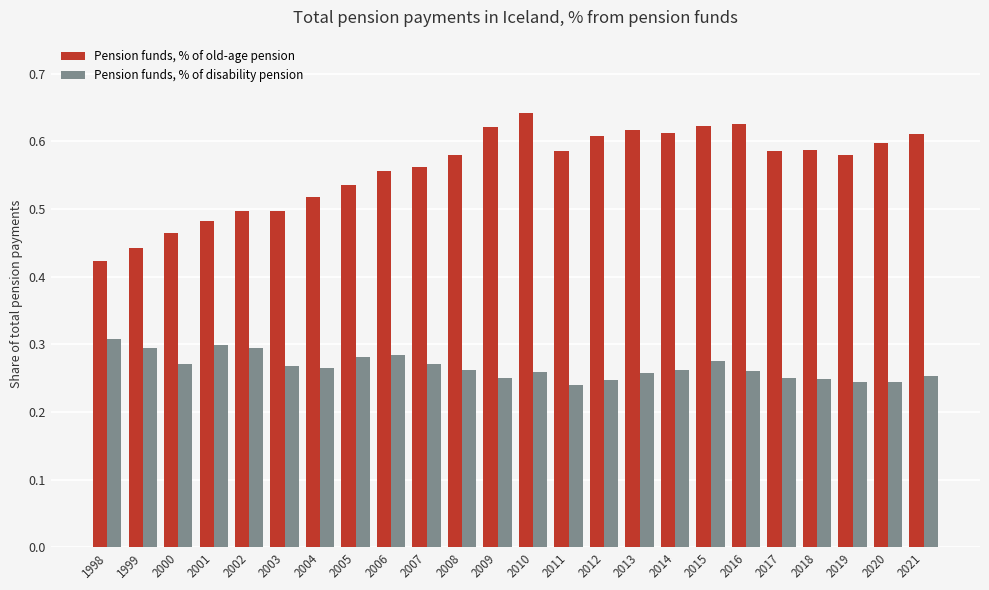

What is the total value across all series at 2011?

0.8